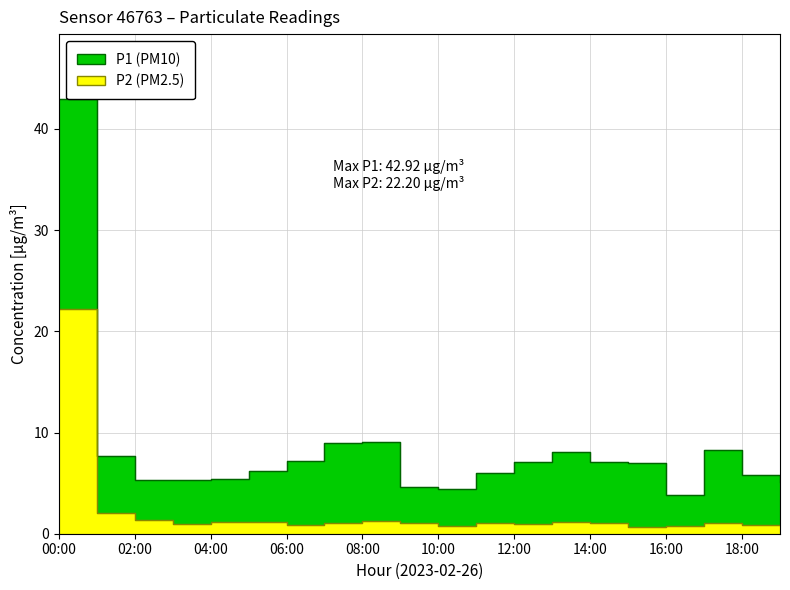

What is the total value across all series at 19:00?

6.0